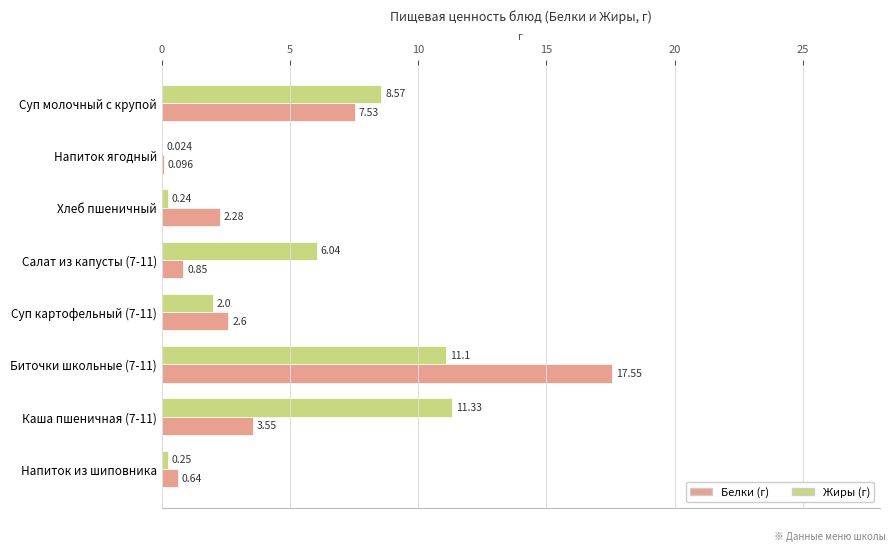

How many distinct data groups are displayed?

2